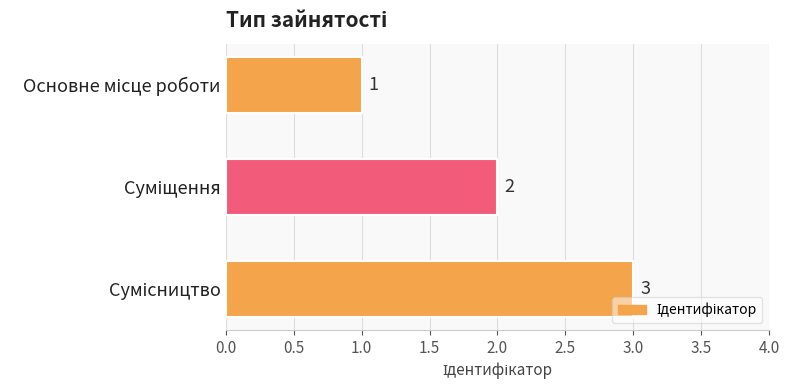

What is the value of the 2nd bar from the top?

2